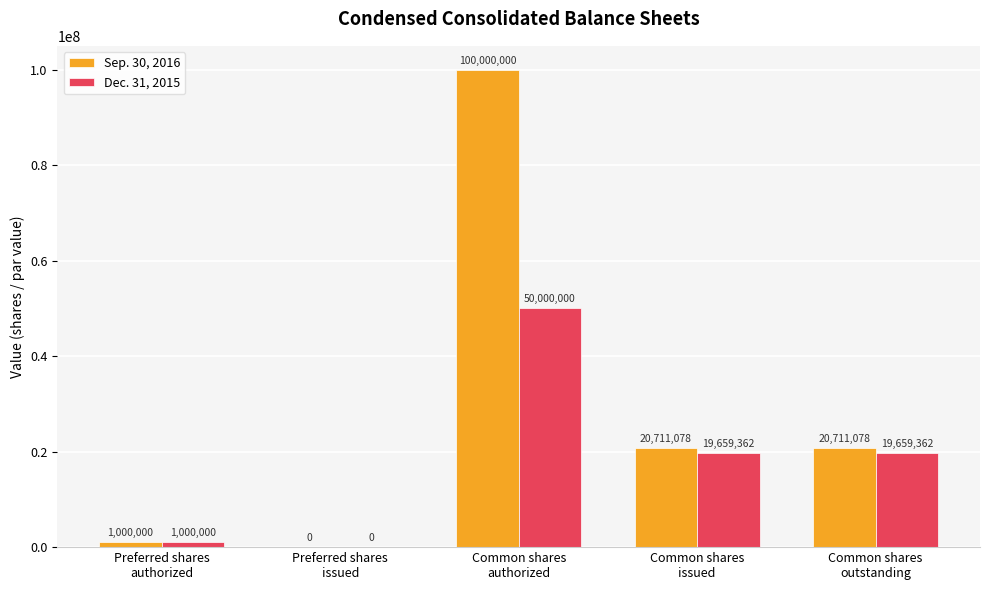

Reading left to right, list all the values displayed in this chart.

Sep. 30, 2016: Preferred shares
authorized=1000000	Preferred shares
issued=0	Common shares
authorized=100000000	Common shares
issued=20711078	Common shares
outstanding=20711078
Dec. 31, 2015: Preferred shares
authorized=1000000	Preferred shares
issued=0	Common shares
authorized=50000000	Common shares
issued=19659362	Common shares
outstanding=19659362